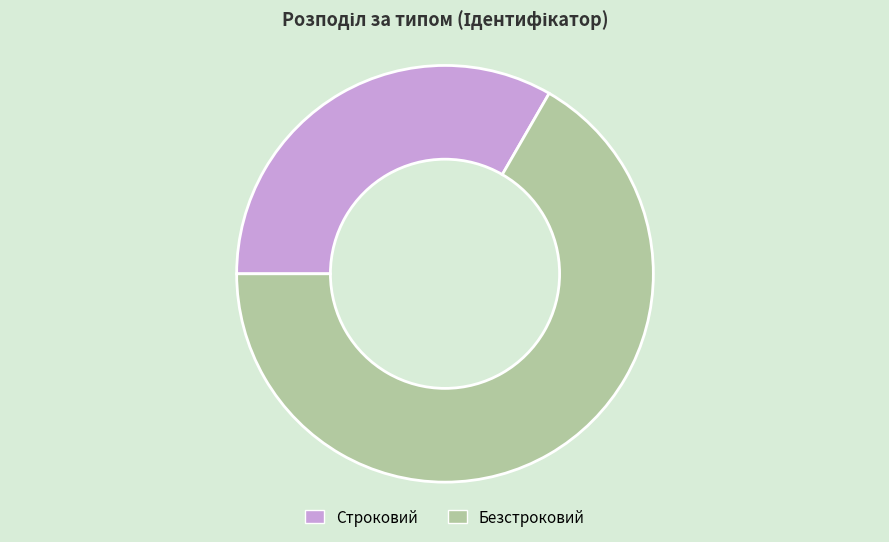

Which category has the smallest portion of the pie?

Строковий